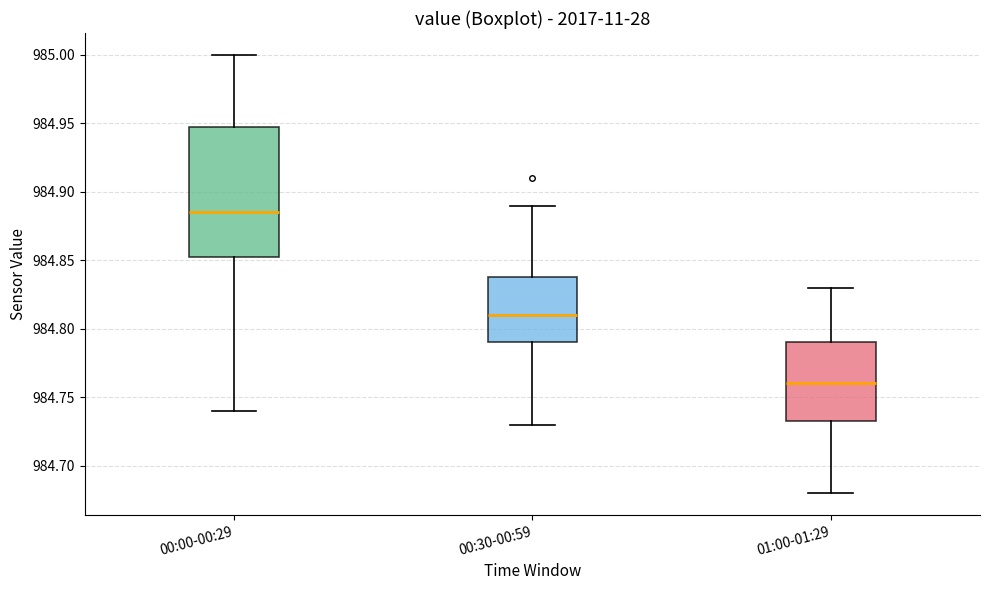

Where is the upper edge of the box for 01:00-01:29 on the y-axis? The values are not printed on the chart, so give them approximately, as read against the axis.

984.790